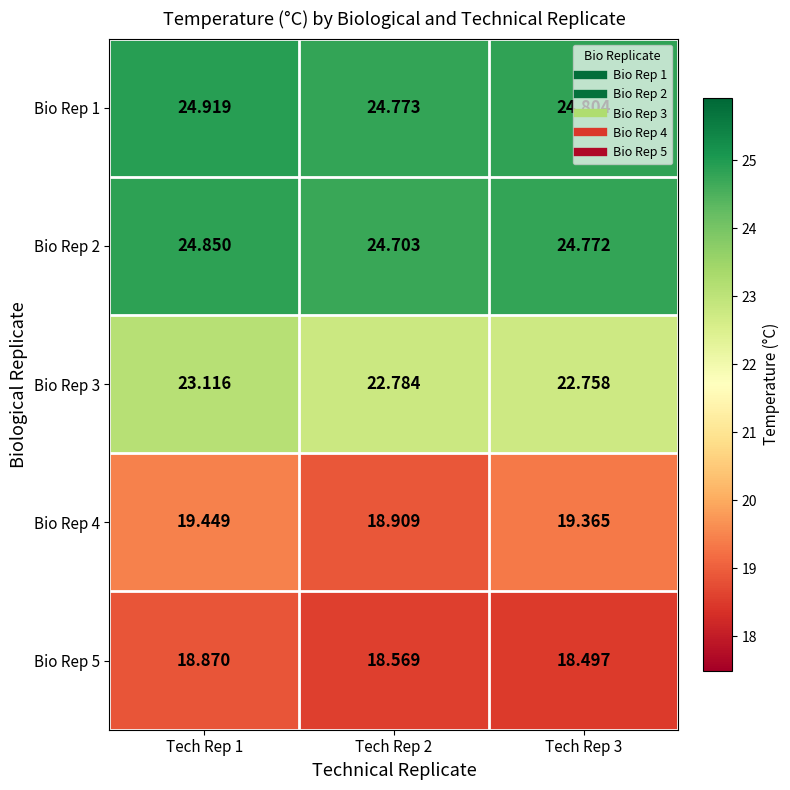

Is the value of Bio Rep 4 at Tech Rep 1 greater than the value of Bio Rep 1 at Tech Rep 2?

No